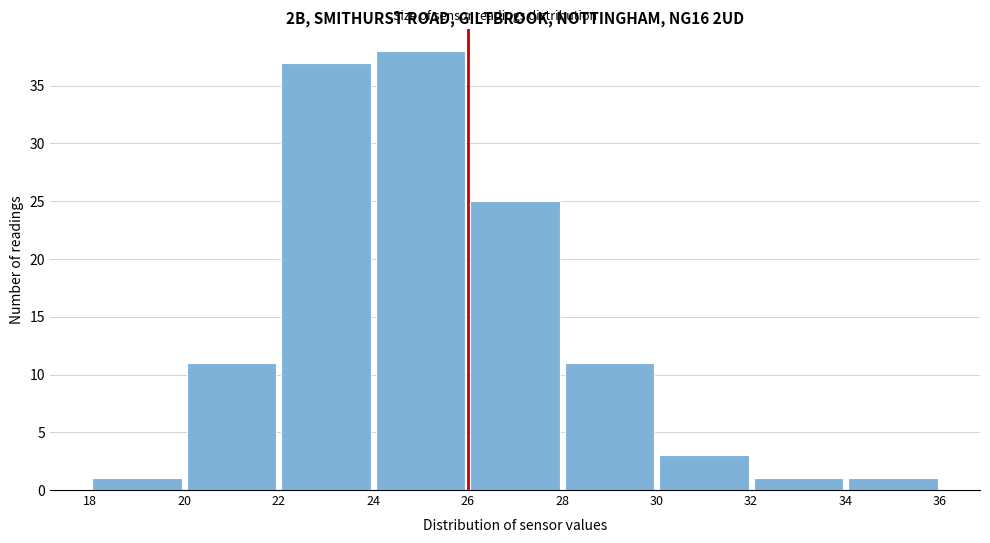

Reading left to right, transcribe this chart: for each bar, give the range it covers on the x-axis and its height. The values are not printed on the chart, so give them approximately, as read against the axis.

18 to 20: 1
20 to 22: 11
22 to 24: 37
24 to 26: 38
26 to 28: 25
28 to 30: 11
30 to 32: 3
32 to 34: 1
34 to 36: 1